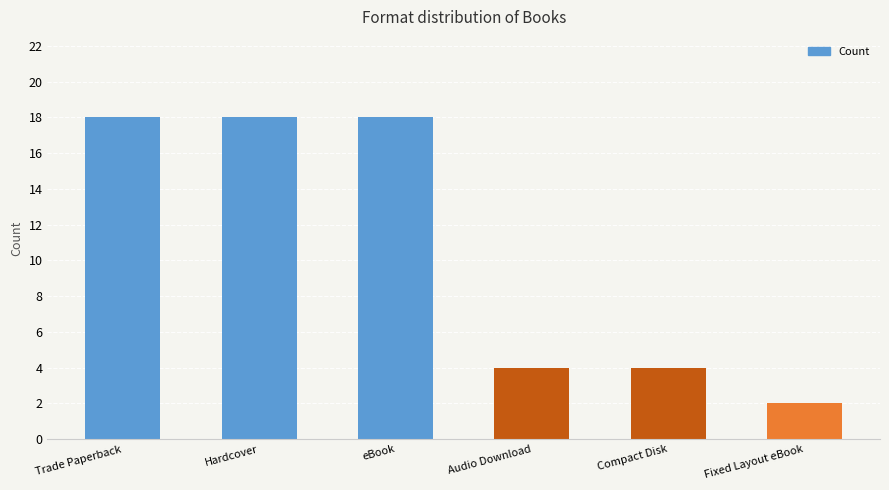

What is the approximate value at Hardcover, to the nearest 5?

20